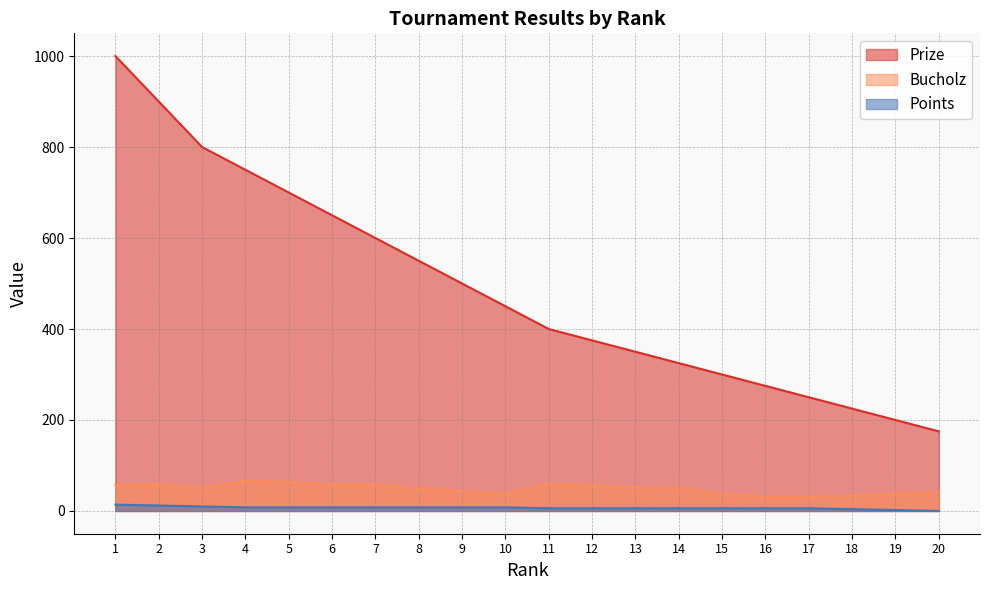

Is it true that Prize equals 250 at 17?

True